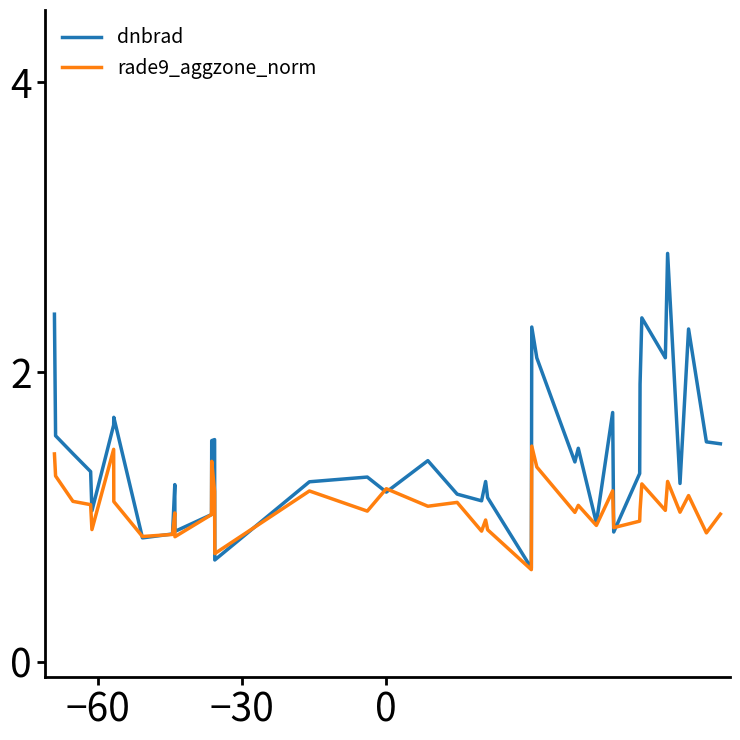

How many lines are shown in the chart?

2